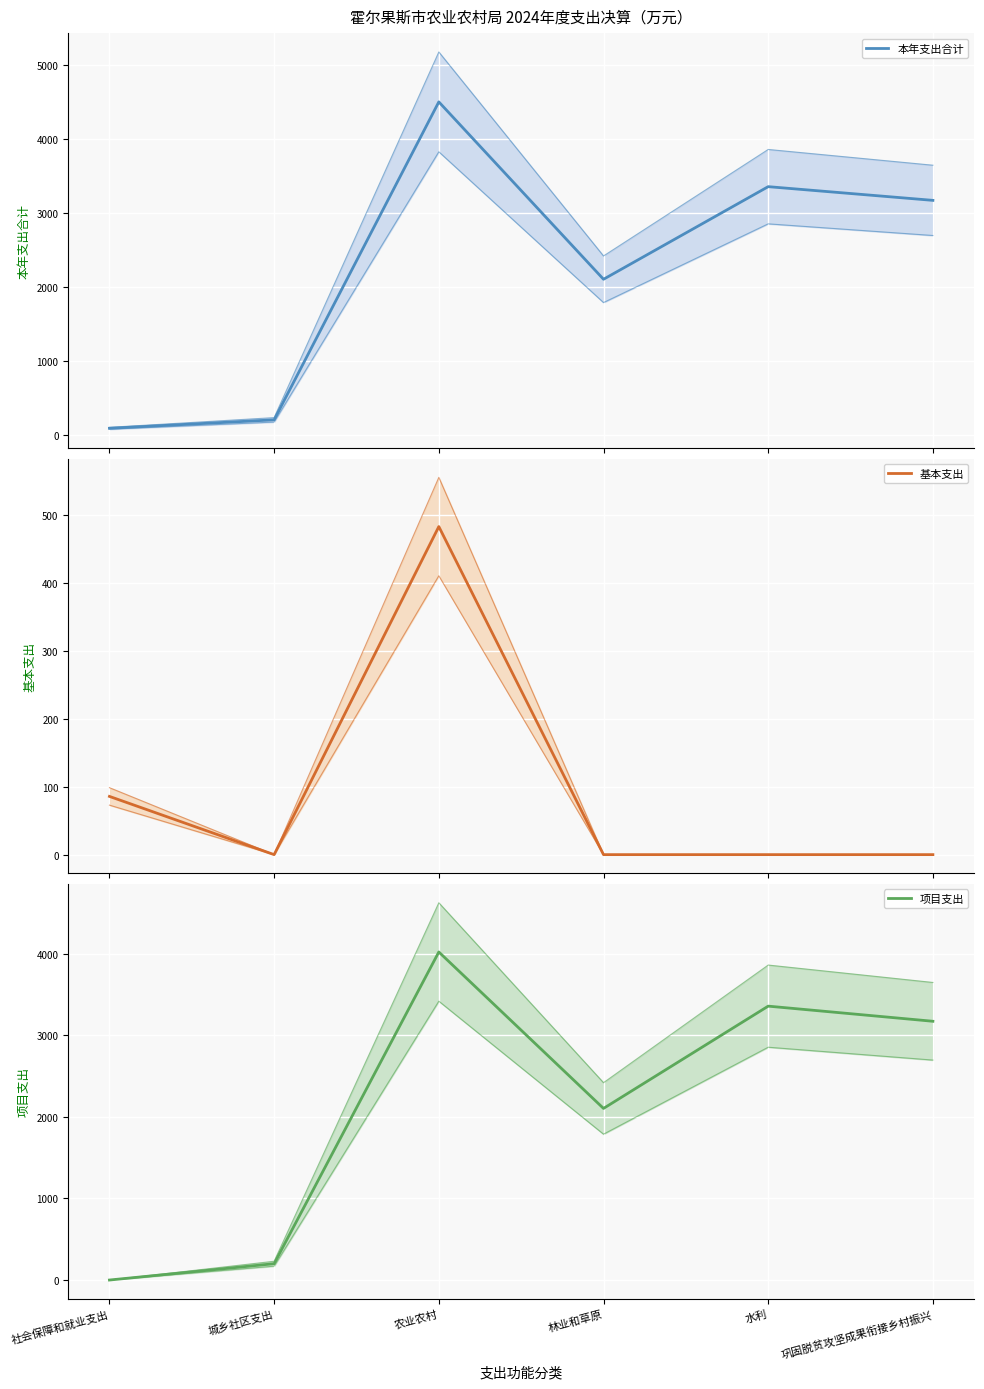

The value of 本年支出合计 at 农业农村 is 4502.4. True or false?

True